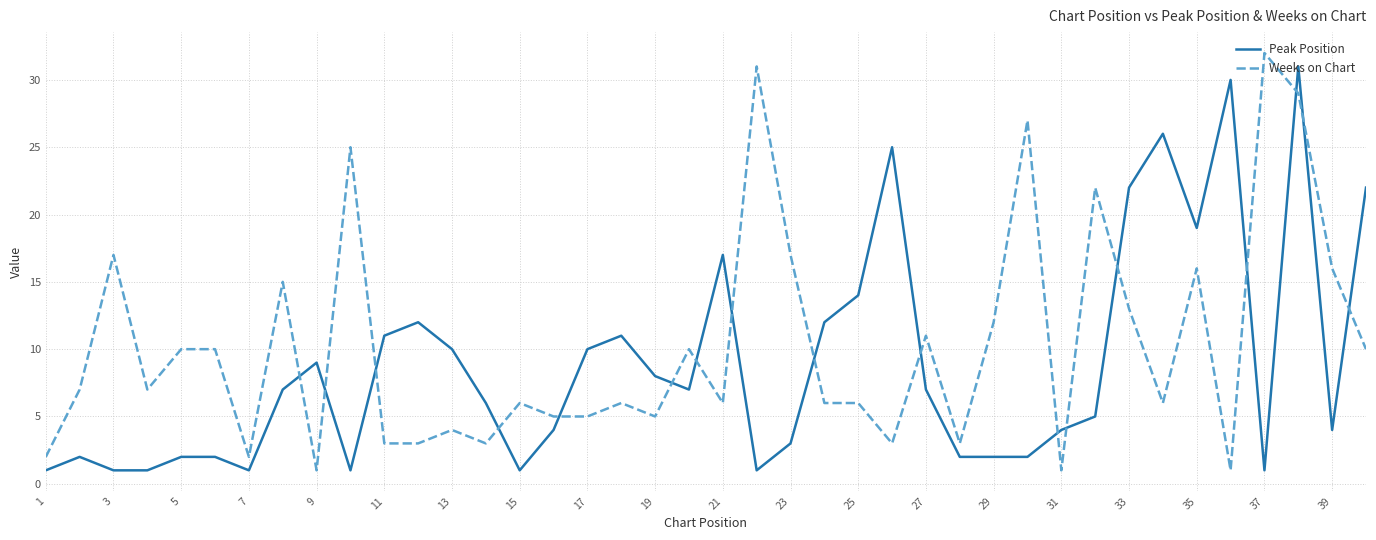

How many lines are shown in the chart?

2